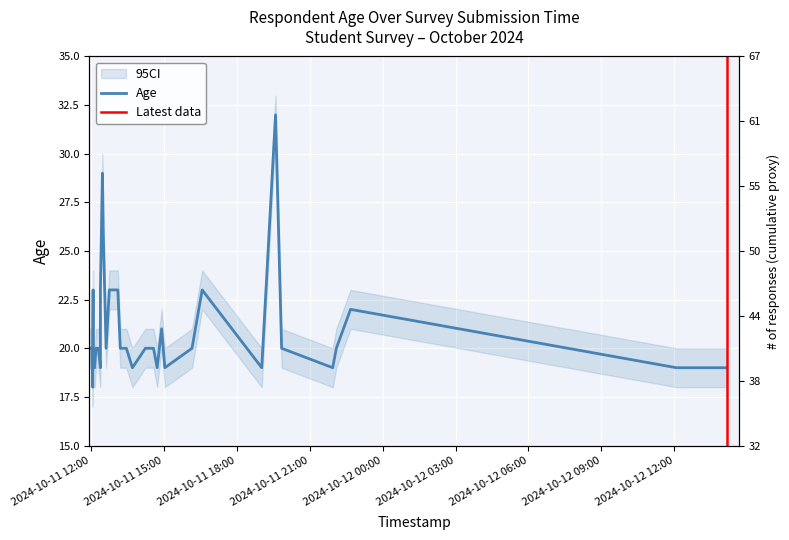

List the labels in order of value, largest first.

2024-10-11 19:36, 2024-10-11 12:29, 2024-10-11 12:31, 2024-10-11 12:06, 2024-10-11 12:24, 2024-10-11 12:46, 2024-10-11 13:07, 2024-10-11 16:35, 2024-10-11 22:41, 2024-10-11 14:55, 2024-10-11 11:57, 2024-10-11 12:02, 2024-10-11 12:03, 2024-10-11 12:13, 2024-10-11 12:13, 2024-10-11 12:17, 2024-10-11 12:19, 2024-10-11 12:38, 2024-10-11 13:13, 2024-10-11 13:20, 2024-10-11 13:28, 2024-10-11 14:15, 2024-10-11 14:35, 2024-10-11 16:10, 2024-10-11 19:51, 2024-10-11 22:06, 2024-10-11 12:04, 2024-10-11 12:06, 2024-10-11 12:09, 2024-10-11 12:10, 2024-10-11 12:24, 2024-10-11 13:43, 2024-10-11 14:44, 2024-10-11 15:03, 2024-10-11 19:02, 2024-10-11 21:57, 2024-10-12 12:05, 2024-10-12 14:08, 2024-10-12 14:09, 2024-10-11 12:05